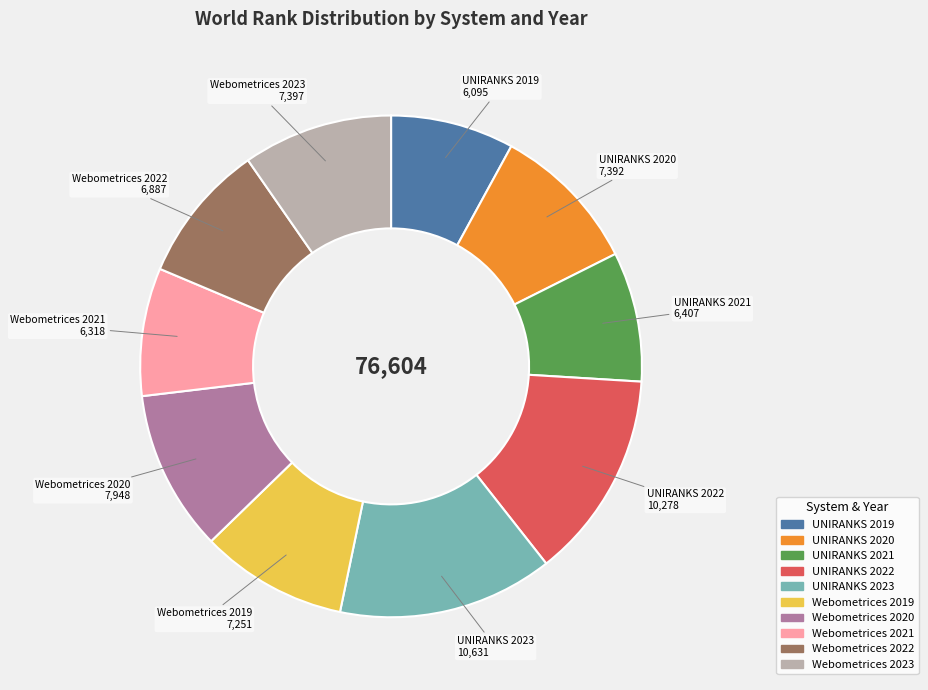

Count the number of slices in the pie.

10